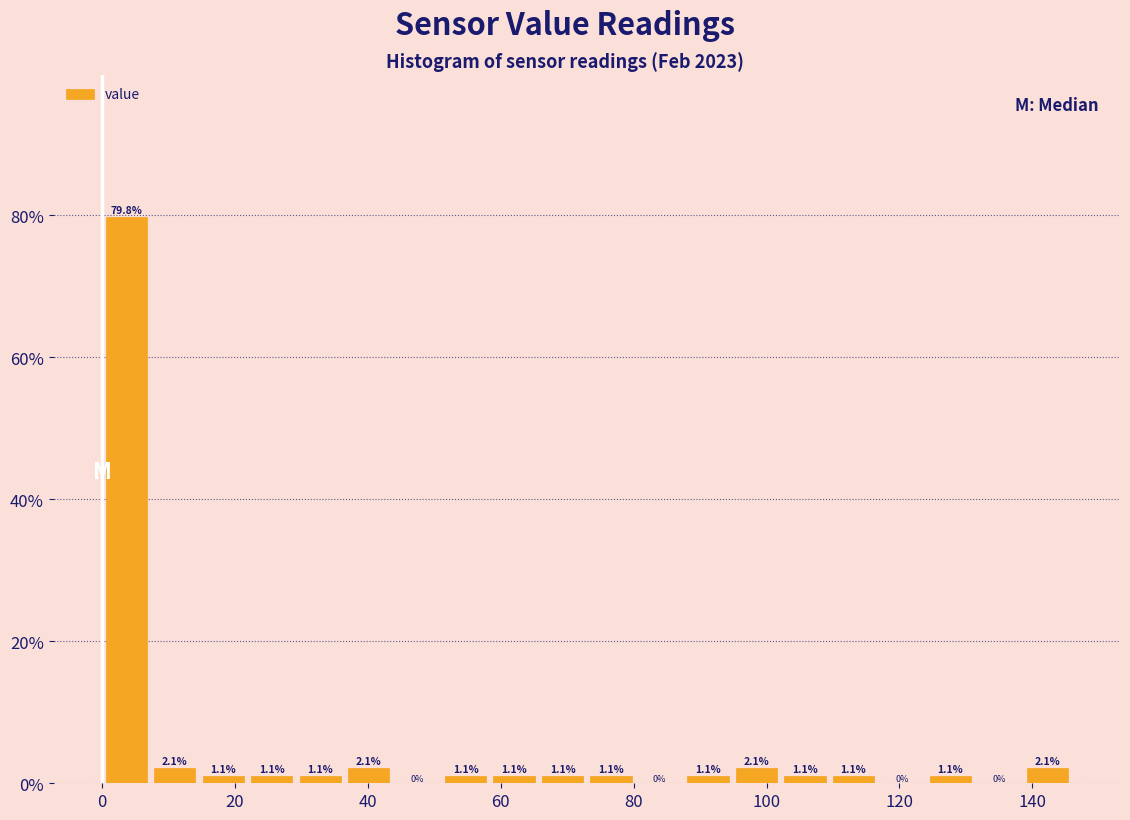

Around what value on the x-axis is the tallest bar? Give the approximate position of its centre, as read against the axis.

4